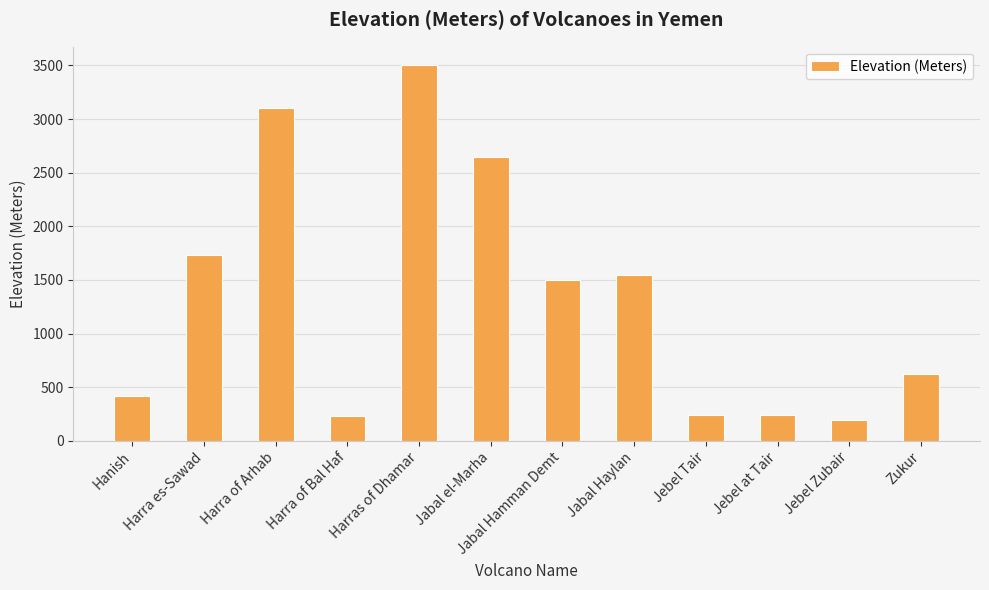

How many data points are less than 1500?

6